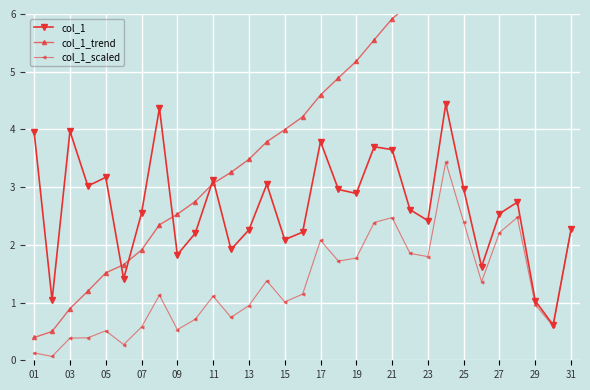

What is the difference between the maximum and minimum values in the col_1 series?

3.8